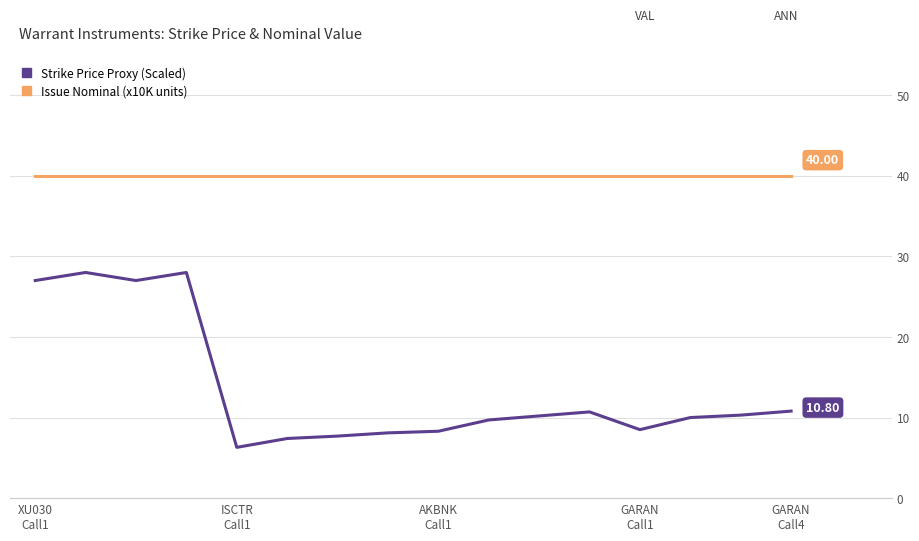

Which series has the largest total across all categories?

Issue Nominal (x10K units)